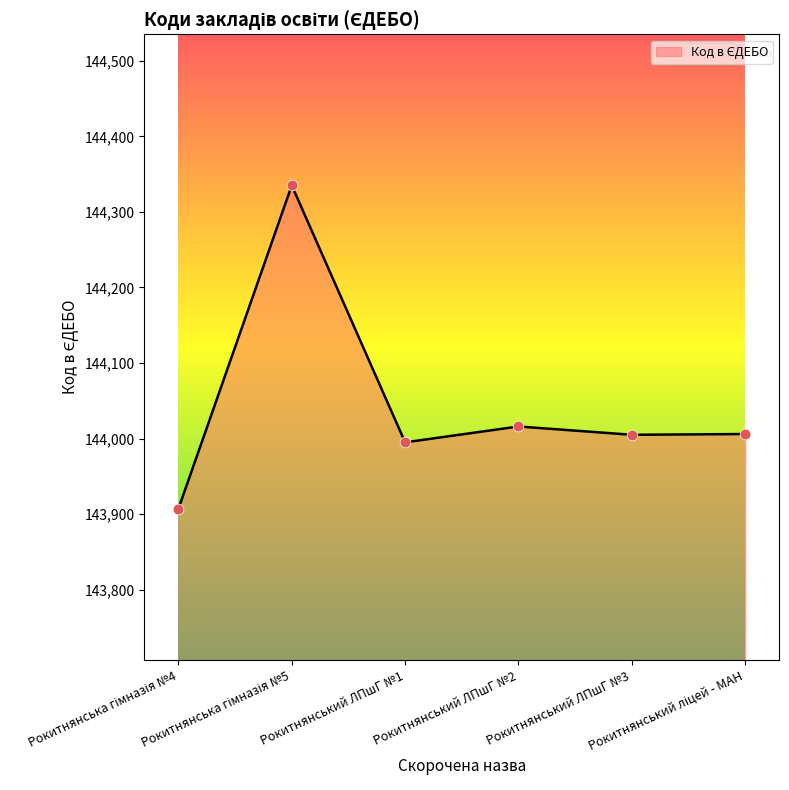

True or false: there are more than 2 points higher than both neighbors.

False